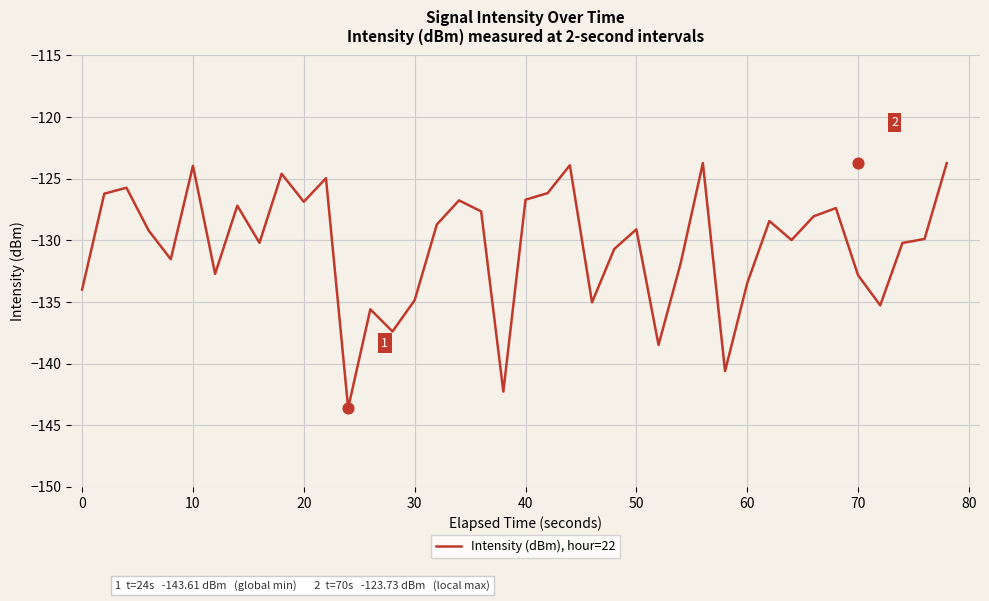

What is the highest value of the Intensity (dBm), hour=22 series?

-123.7